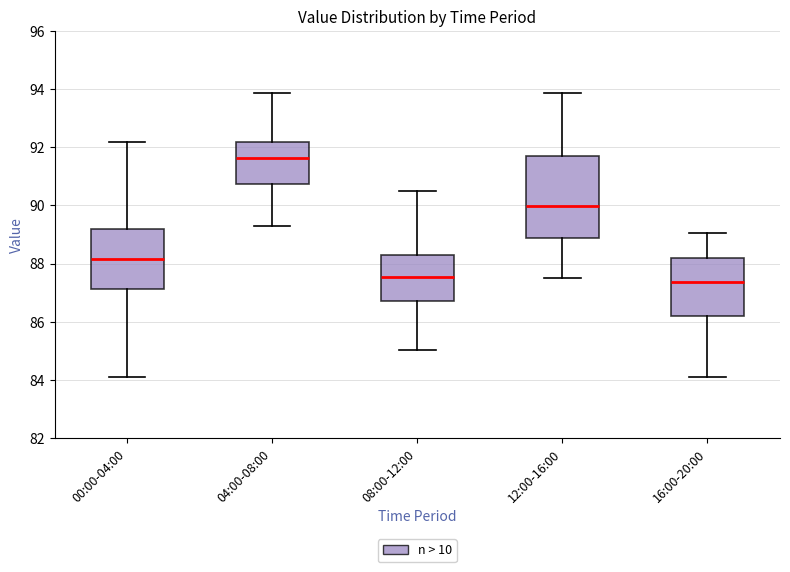

Which box is the tallest, from its lower edge to its upper edge?

12:00-16:00